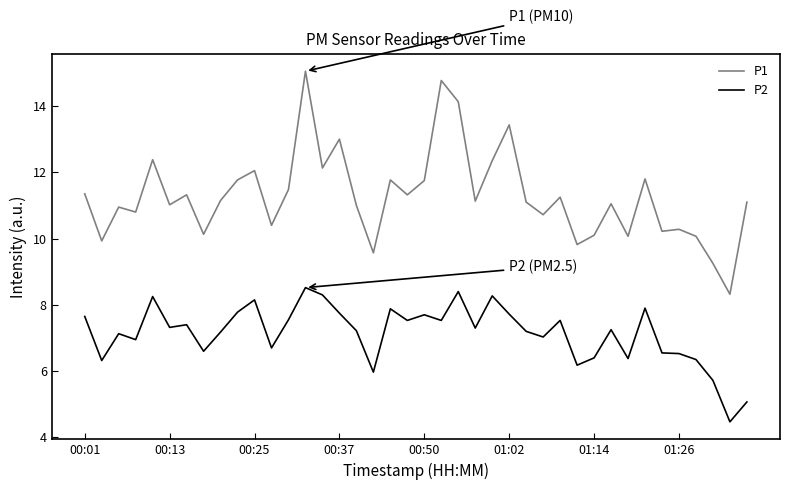

What is the minimum value for P2?

4.5